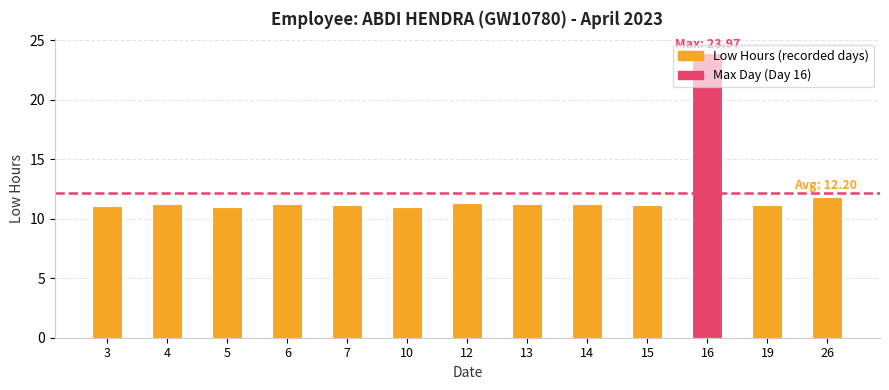

Where is the data nearest to the value 17?

26